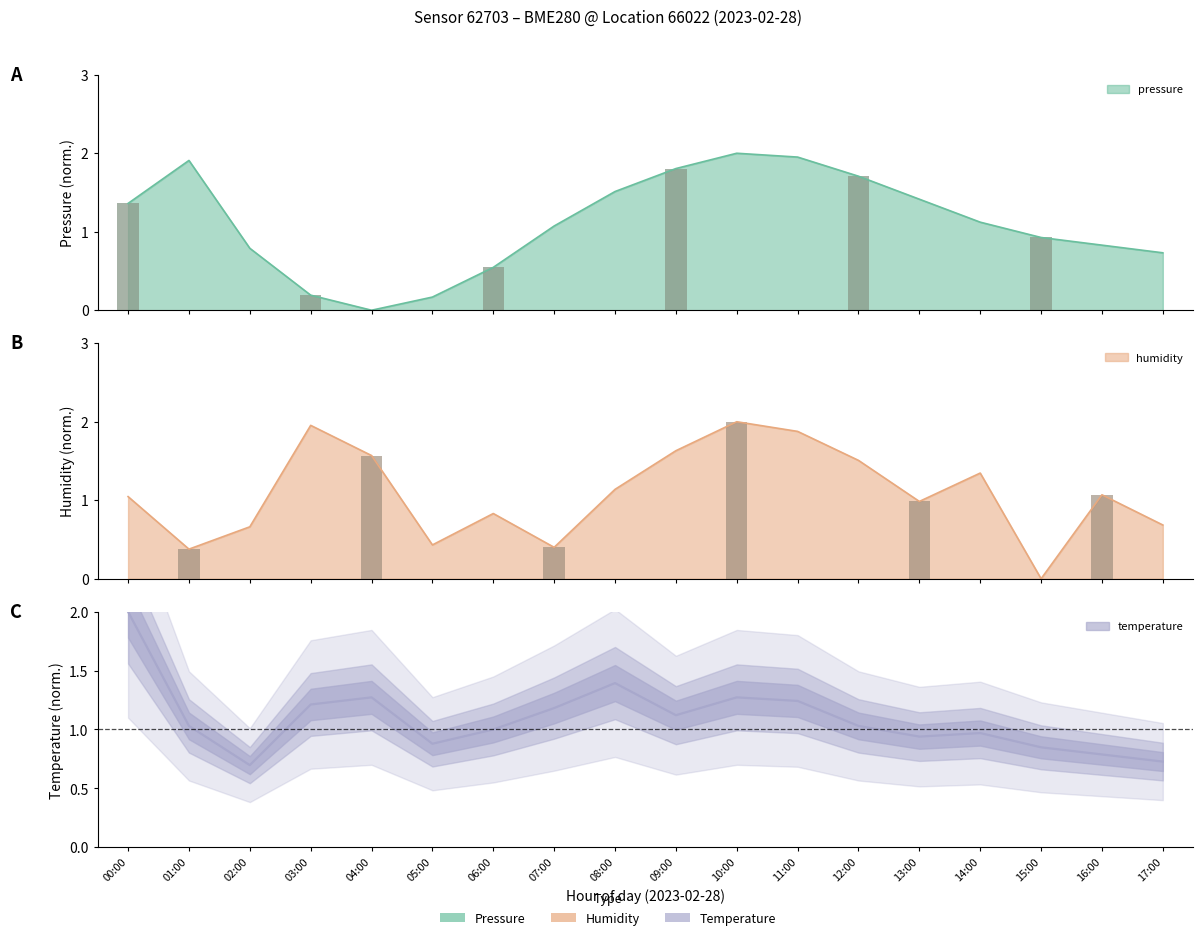

The value of temperature at 13:00 is 0.6. True or false?

False